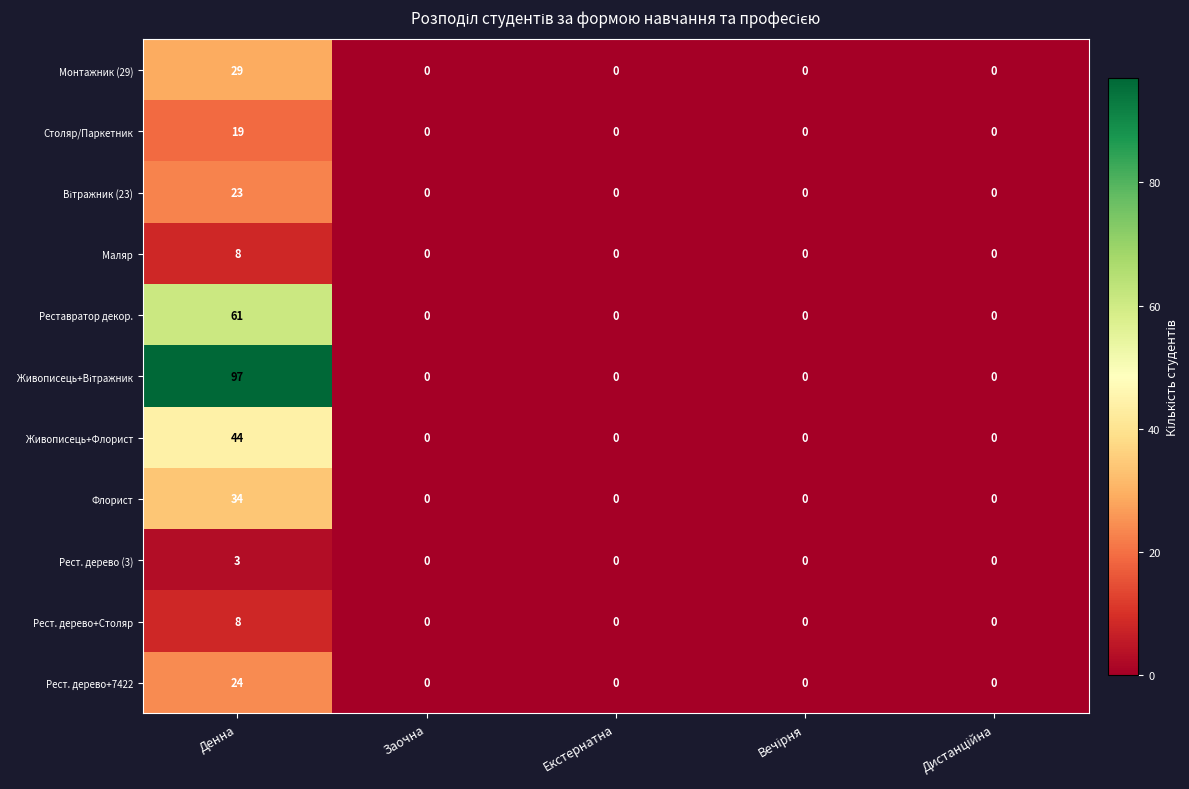

Is it true that Столяр/Паркетник equals 0 at Заочна?

True